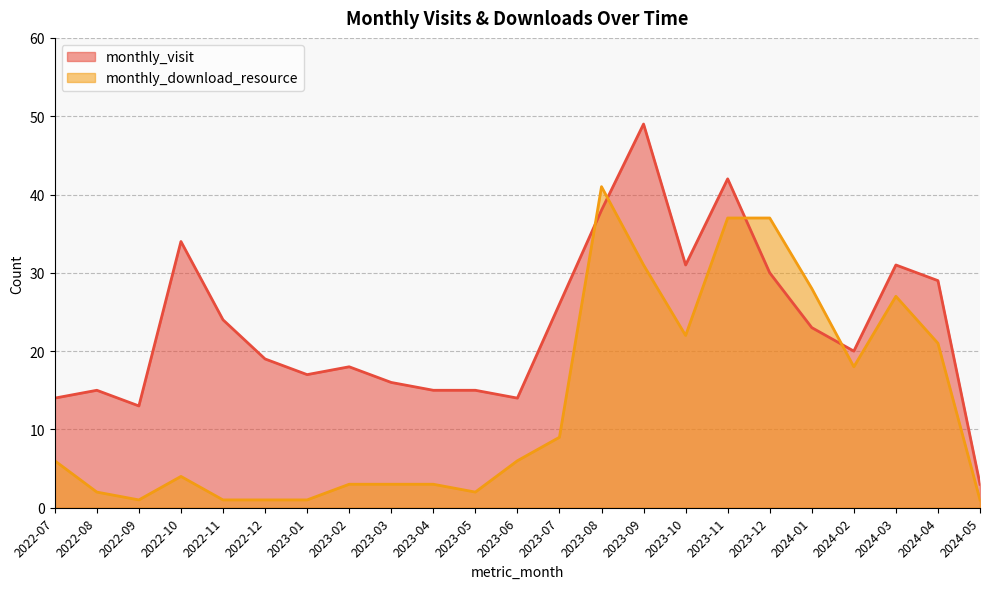

At which label is monthly_download_resource closest to 21?

2024-04